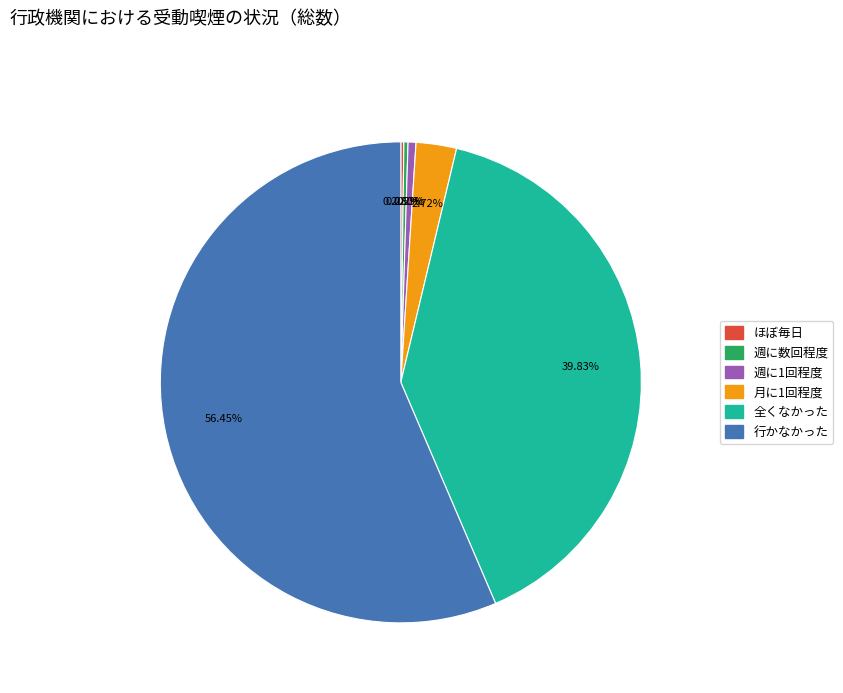

Is there a majority slice in this chart?

Yes